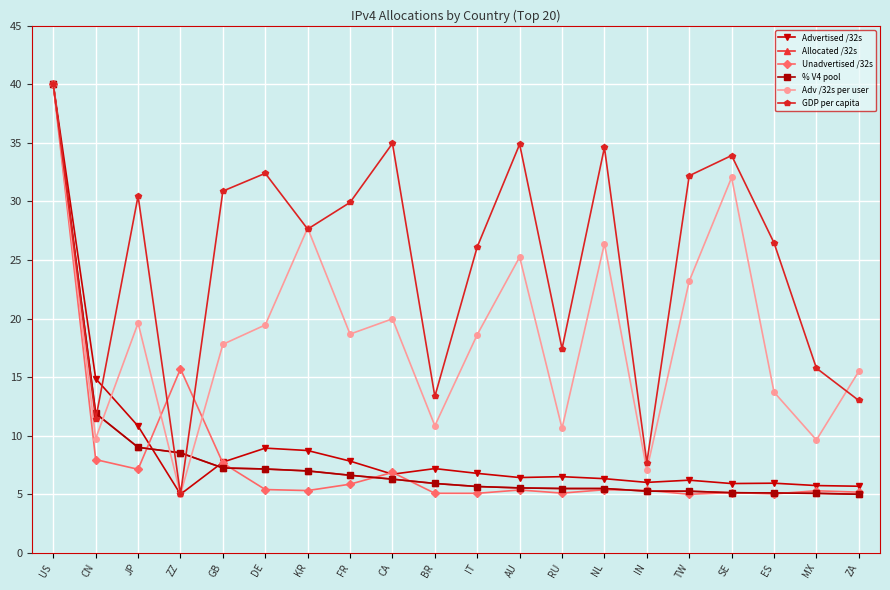

Read the Adv /32s per user value at JP.

19.6